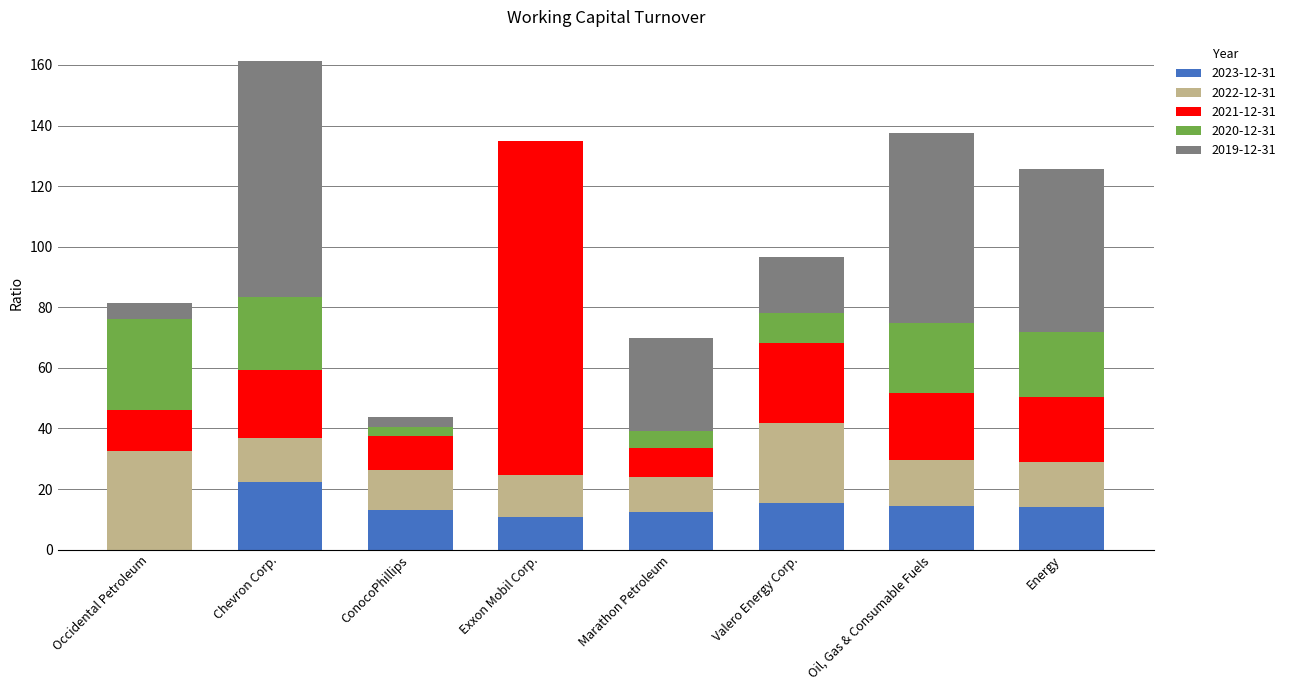

The value of 2023-12-31 at Marathon Petroleum is 20.9. True or false?

False